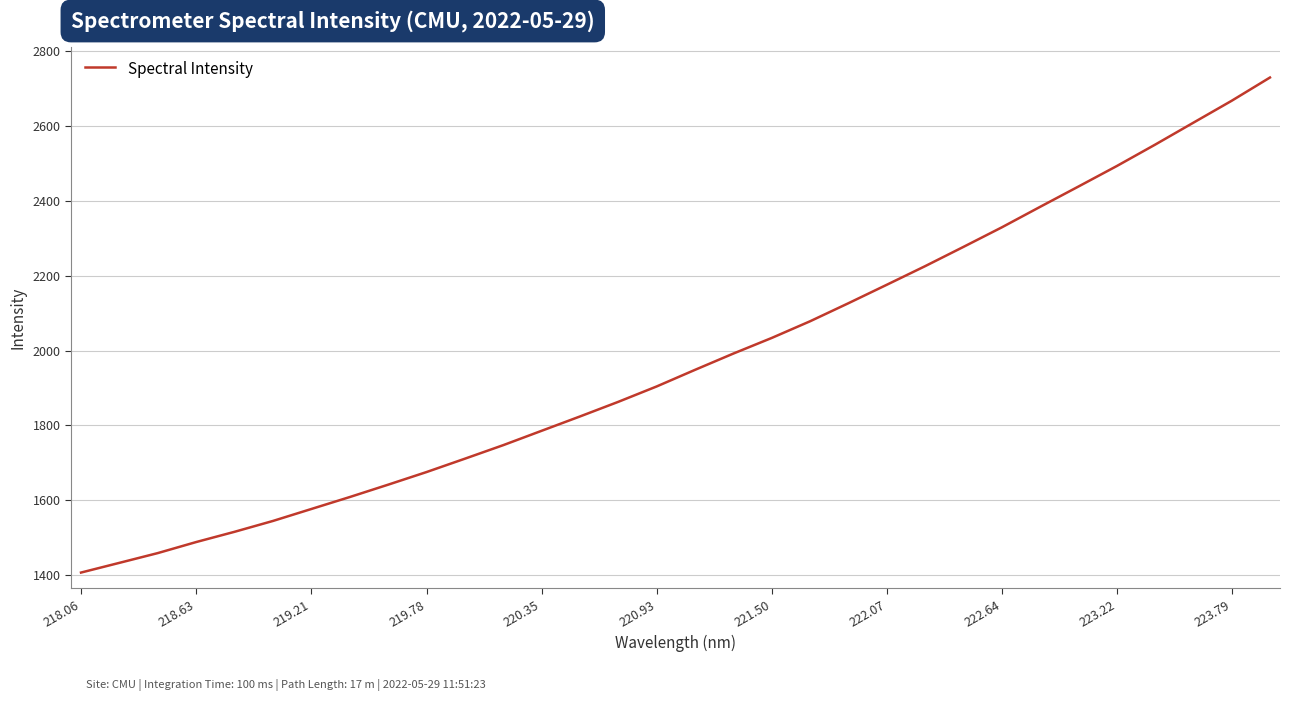

What is the minimum value shown in the chart?

1406.9